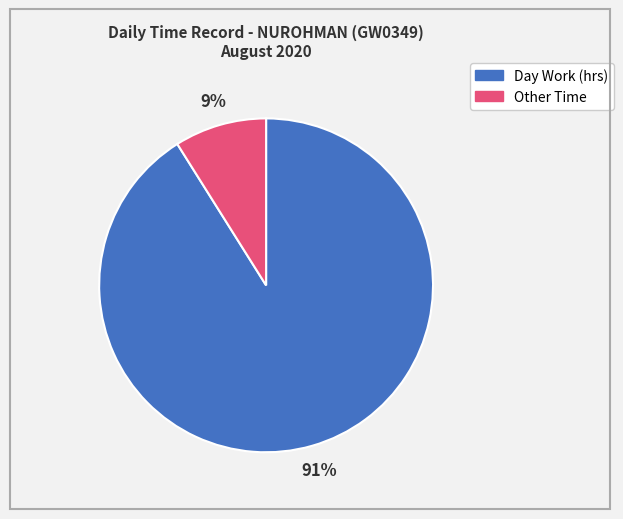

To the nearest percent, what is the average slice percentage?

50%